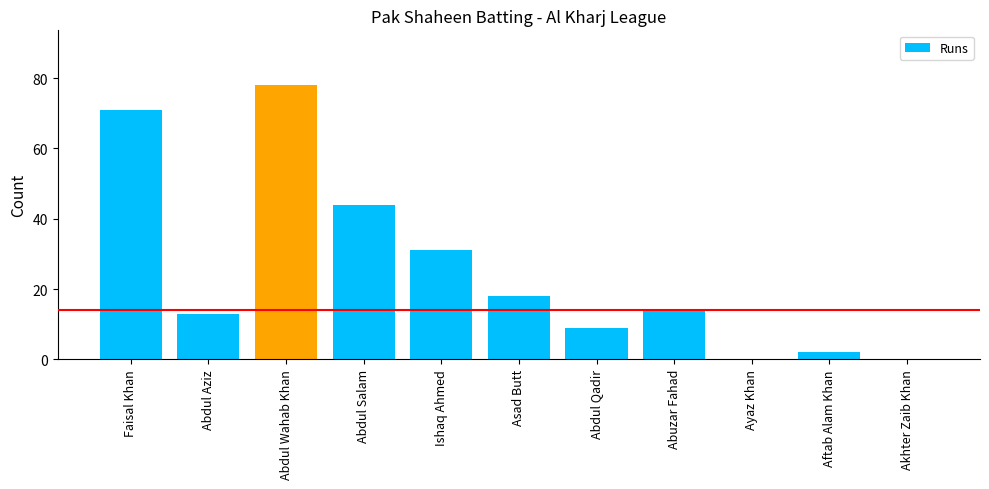

Where does the data first go above 14?

Faisal Khan